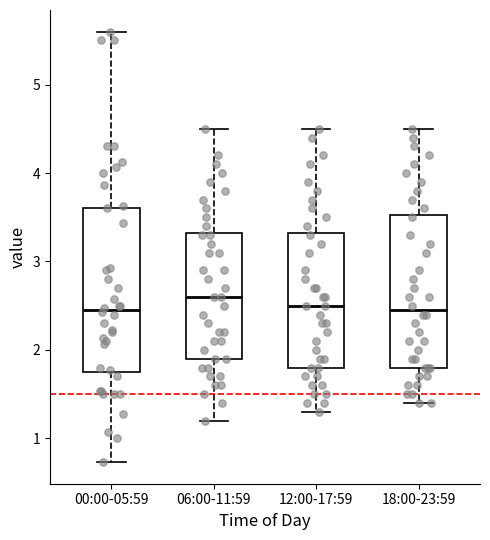

Which box has the highest median line?

06:00-11:59